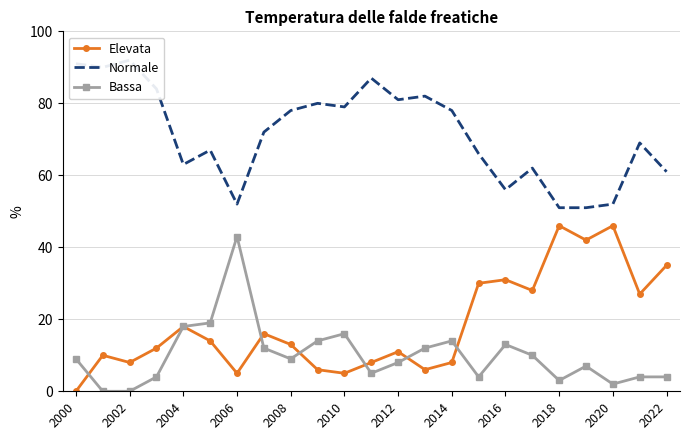

What is the difference between the second highest and second lowest values in the Elevata series?

41